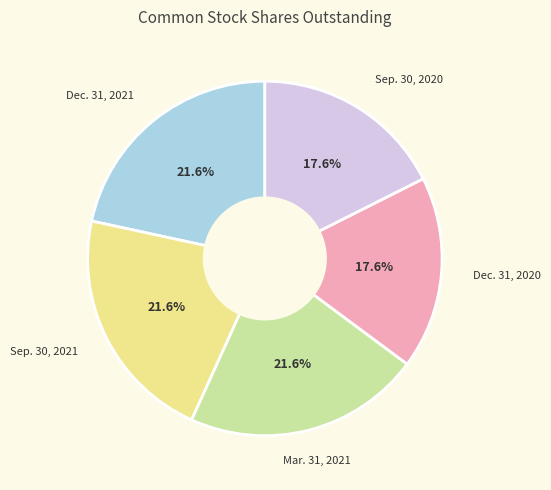

Does any single category account for the majority?

No